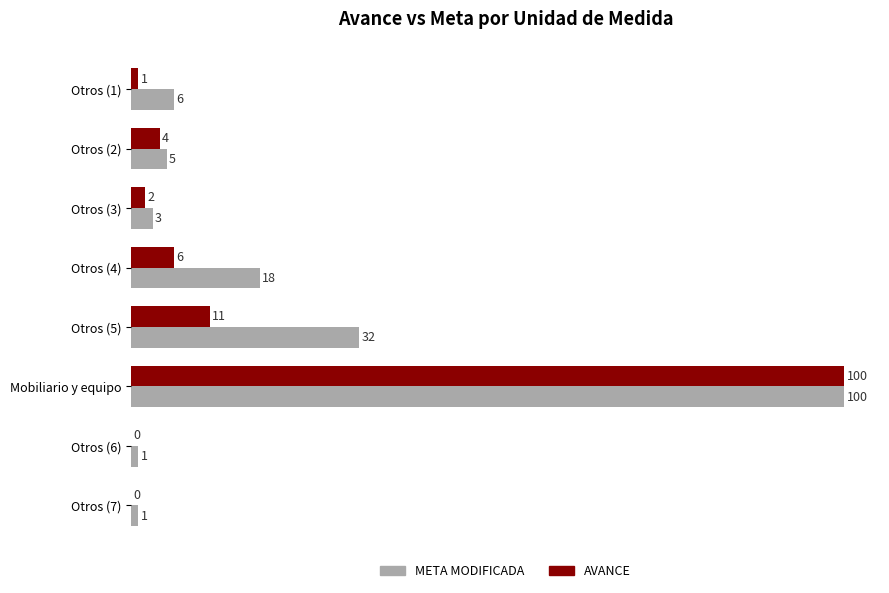

What is the total value across all series at Otros (1)?

7